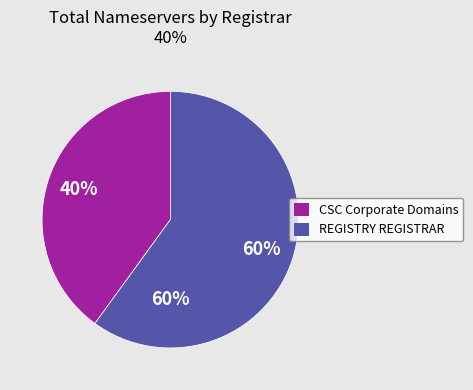

To the nearest percent, what is the difference between the CSC Corporate Domains, Inc. and REGISTRY REGISTRAR slice percentages?

20%